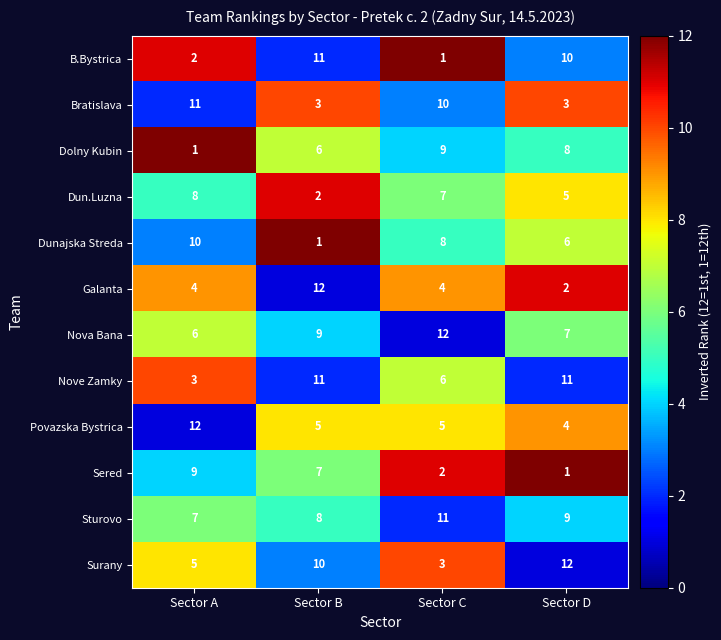

At which label is Sturovo closest to 9?

Sector D